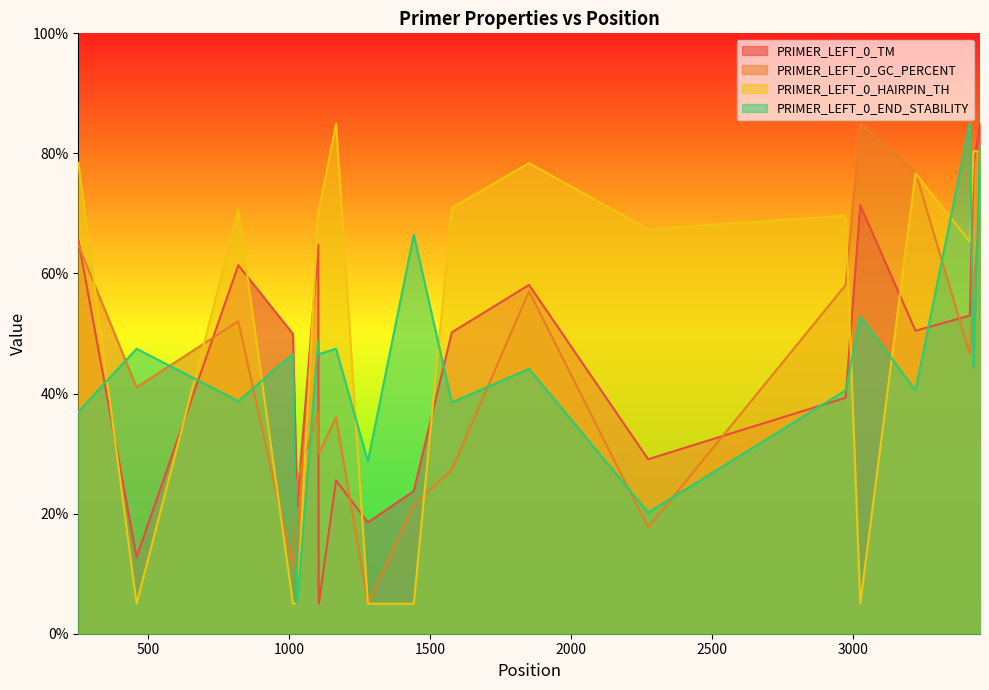

What is the value of the PRIMER_LEFT_0_GC_PERCENT point at the 2nd from the left?

41.0